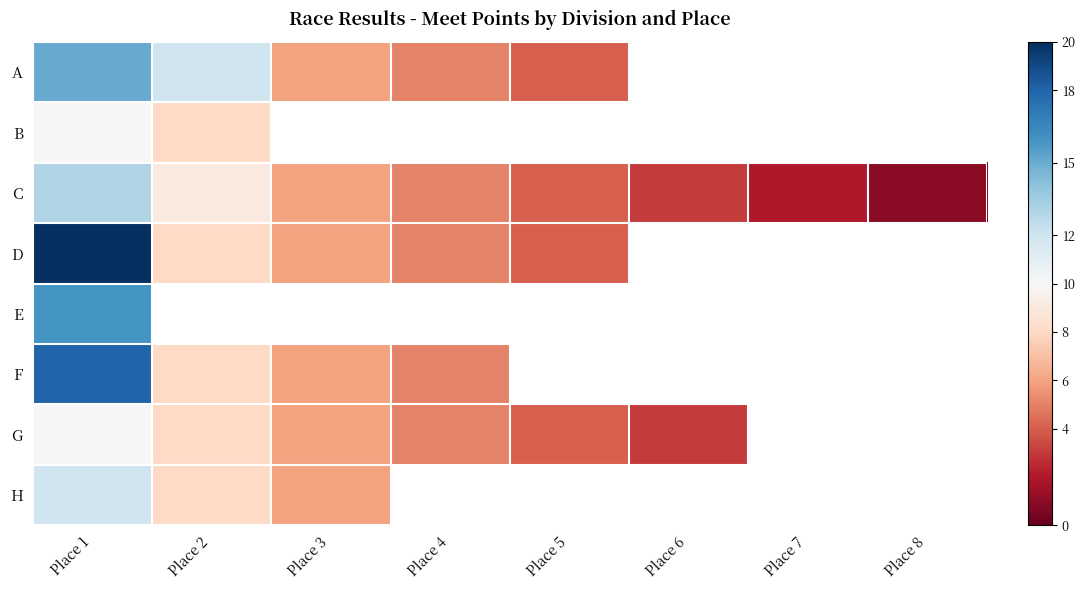

How many data points does each series have?

8